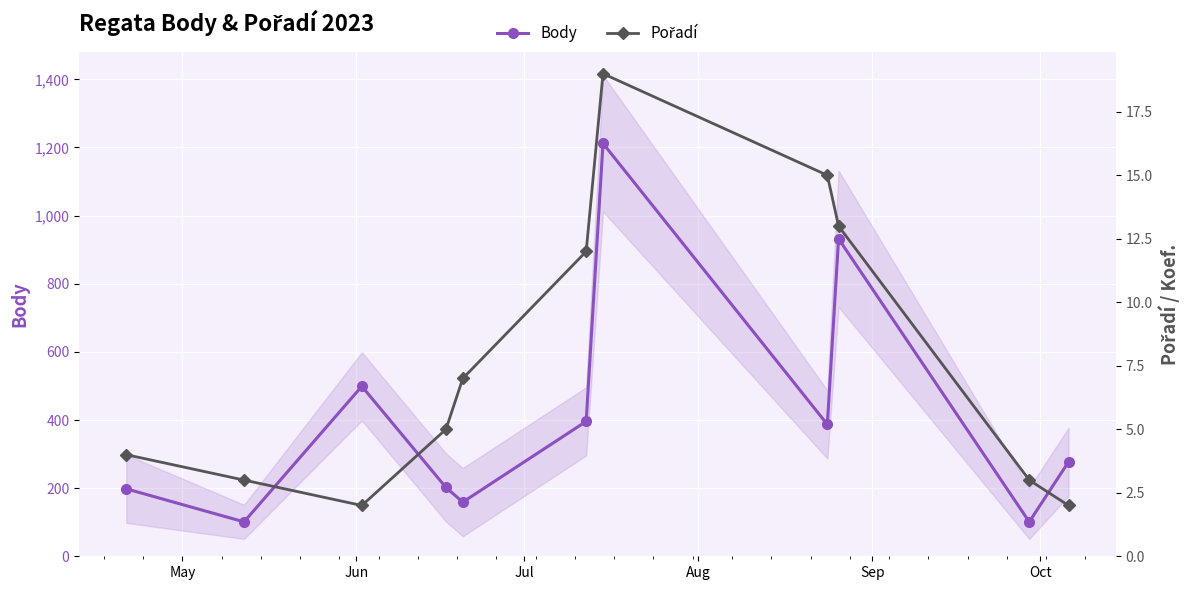

Reading left to right, extract all data points from this chart.

Body: 198	101	499	202	159	396	1212	387	932	101	277
Pořadí: 4	3	2	5	7	12	19	15	13	3	2